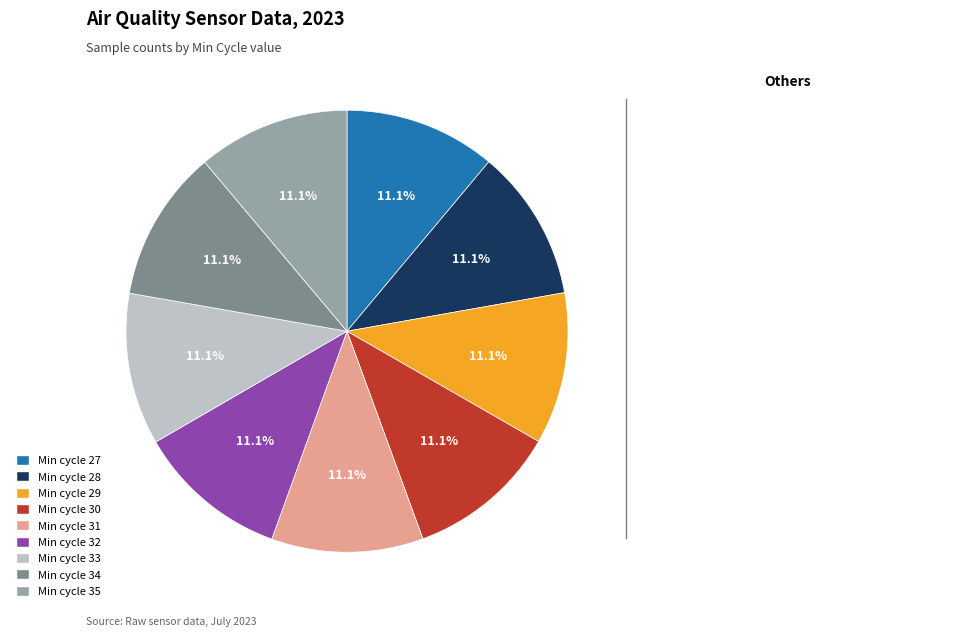

Does any single category account for the majority?

No